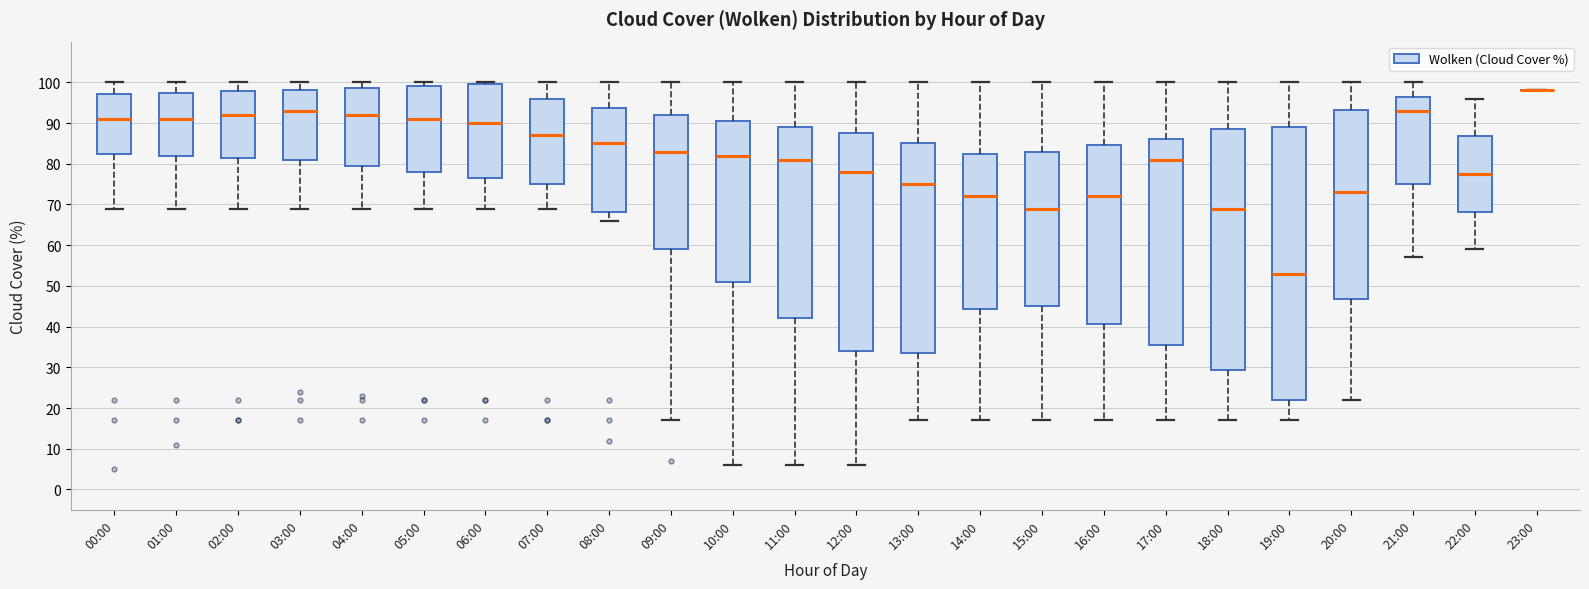

Reading left to right, transcribe this box plot: for each box, give where its median line is, the range the box spans, and where its two whiskers end, as read against the y-axis. The values are not printed on the chart, so give them approximately, as read against the axis.

00:00: median 91, box 83 to 97, whiskers 69 to 100
01:00: median 91, box 82 to 98, whiskers 69 to 100
02:00: median 92, box 82 to 98, whiskers 69 to 100
03:00: median 93, box 81 to 98, whiskers 69 to 100
04:00: median 92, box 80 to 99, whiskers 69 to 100
05:00: median 91, box 78 to 99, whiskers 69 to 100
06:00: median 90, box 77 to 100, whiskers 69 to 100 (just above the box's upper edge)
07:00: median 87, box 75 to 96, whiskers 69 to 100
08:00: median 85, box 68 to 94, whiskers 66 to 100
09:00: median 83, box 59 to 92, whiskers 17 to 100
10:00: median 82, box 51 to 91, whiskers 6 to 100
11:00: median 81, box 42 to 89, whiskers 6 to 100
12:00: median 78, box 34 to 88, whiskers 6 to 100
13:00: median 75, box 34 to 85, whiskers 17 to 100
14:00: median 72, box 44 to 83, whiskers 17 to 100
15:00: median 69, box 45 to 83, whiskers 17 to 100
16:00: median 72, box 41 to 85, whiskers 17 to 100
17:00: median 81, box 36 to 86, whiskers 17 to 100
18:00: median 69, box 29 to 89, whiskers 17 to 100
19:00: median 53, box 22 to 89, whiskers 17 to 100
20:00: median 73, box 47 to 93, whiskers 22 to 100
21:00: median 93, box 75 to 97, whiskers 57 to 100
22:00: median 78, box 68 to 87, whiskers 59 to 96
23:00: box collapsed to a line at 98, whiskers 98 to 98